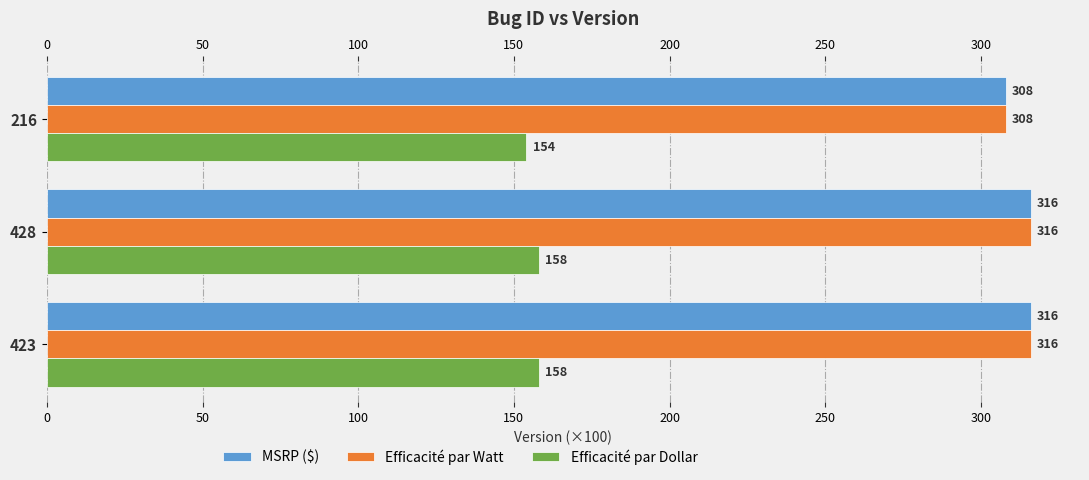

What is the lowest value of the Efficacité par Dollar series?

154